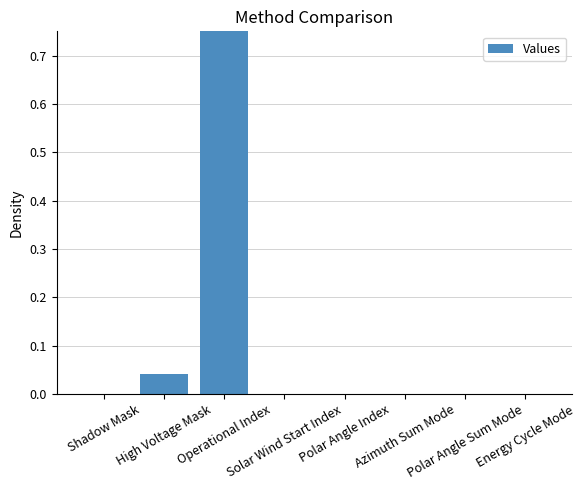

Rank the categories by value from highest to lowest.

Operational Index, High Voltage Mask, Shadow Mask, Solar Wind Start Index, Polar Angle Index, Azimuth Sum Mode, Polar Angle Sum Mode, Energy Cycle Mode